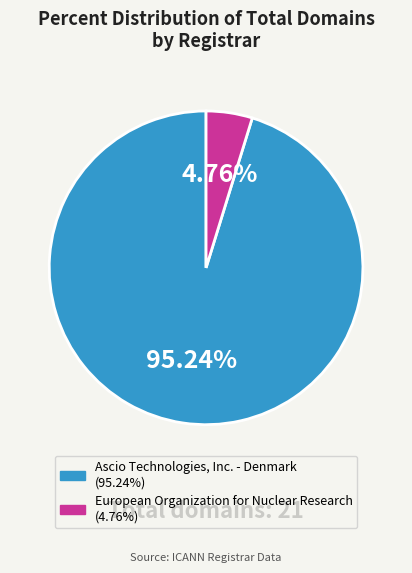

Which slice is the largest?

Ascio Technologies, Inc. - Denmark